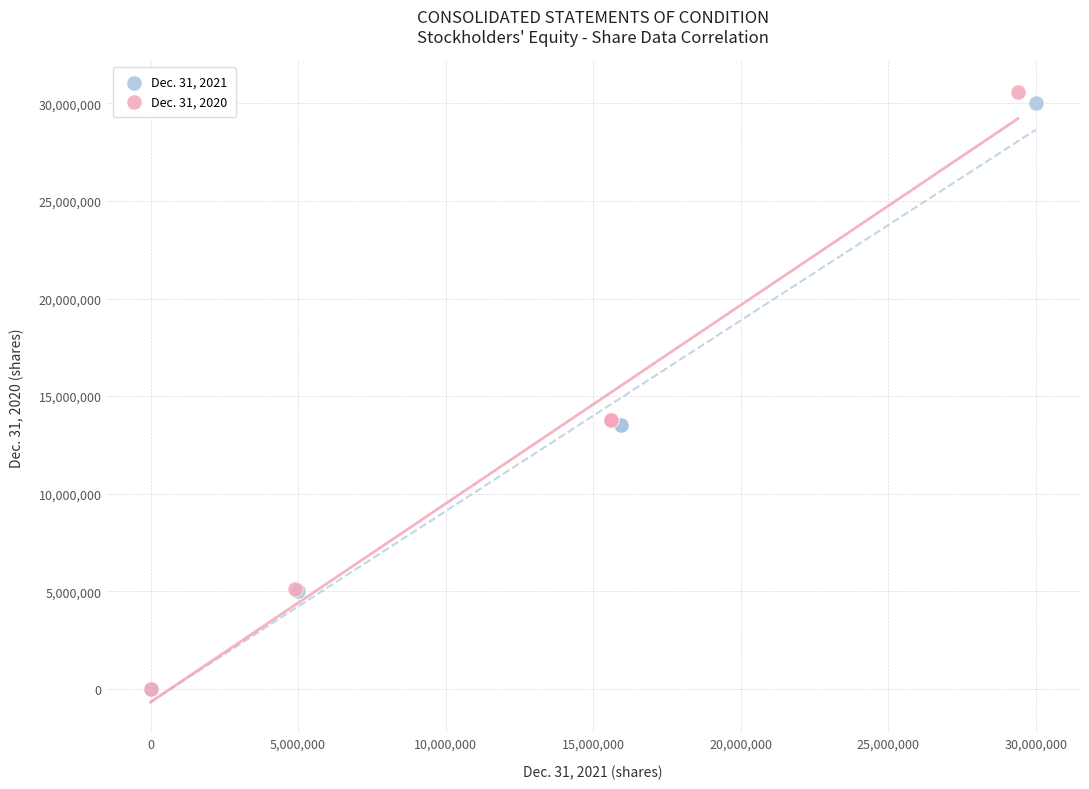

Which series has the widest spread of Y values?

Dec. 31, 2020